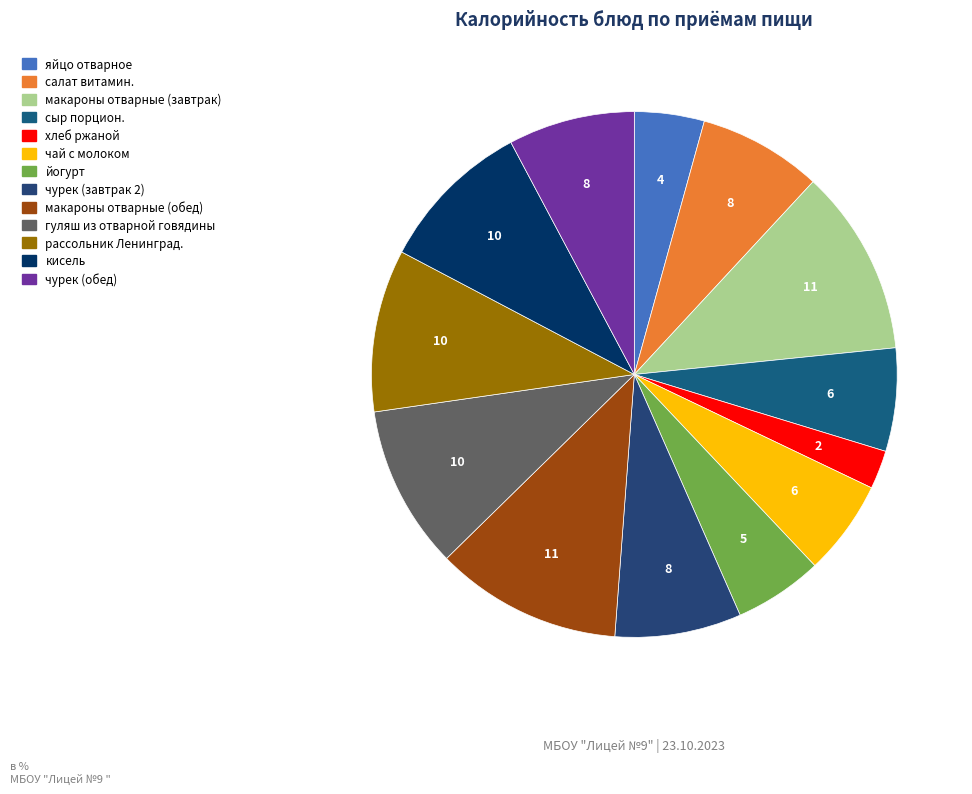

True or false: чурек (обед) accounts for 1% of the total.

False